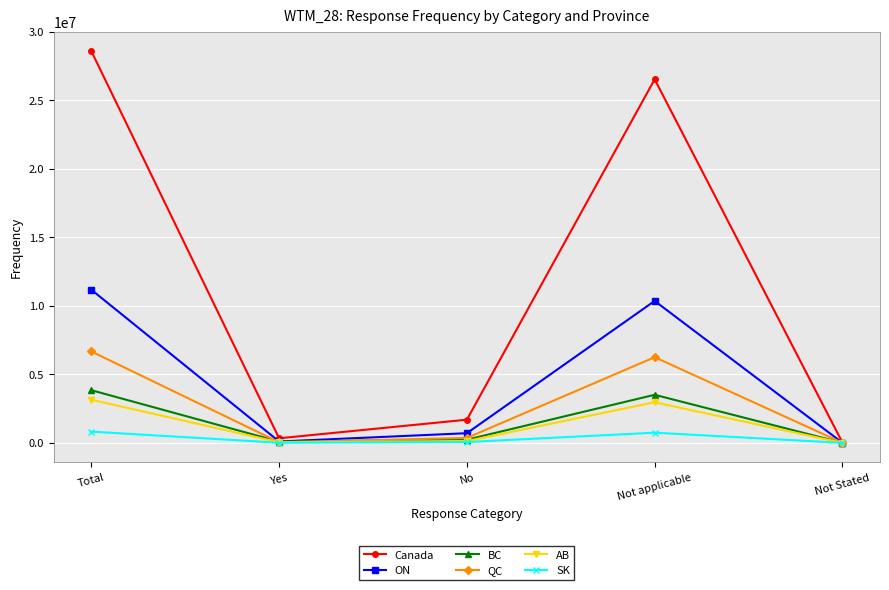

Where does the ON series first go above 707500?

Total